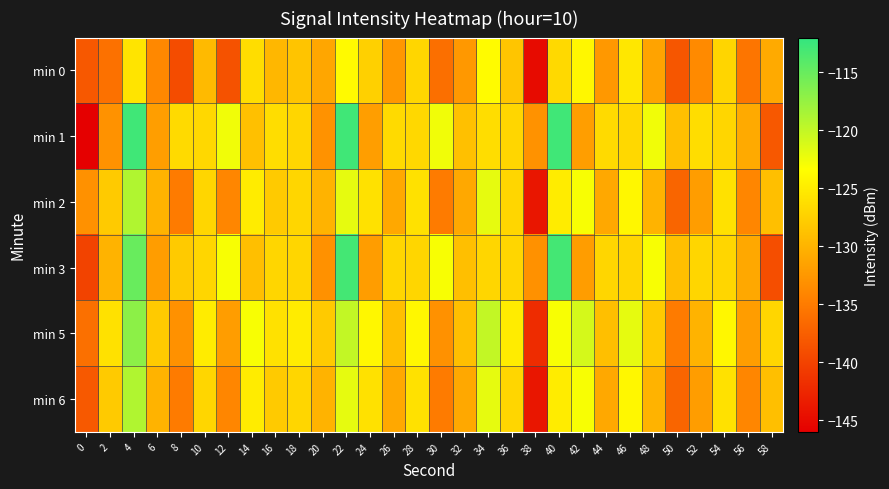

Between 24 and 26, which is larger?

24